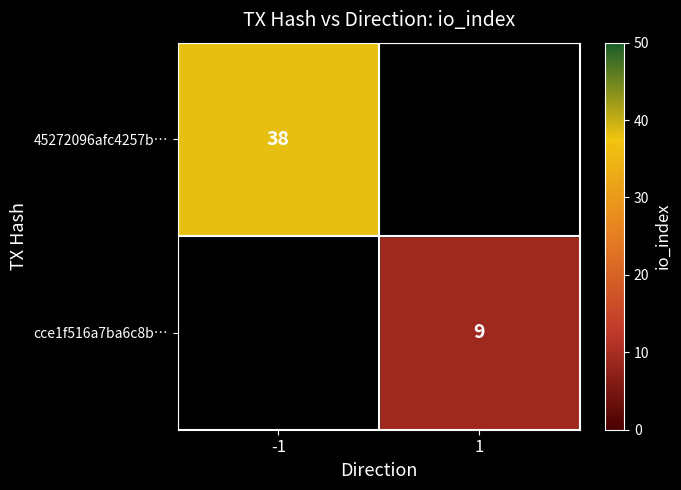

The 45272096afc4257b… series shows 38 at -1. True or false?

True